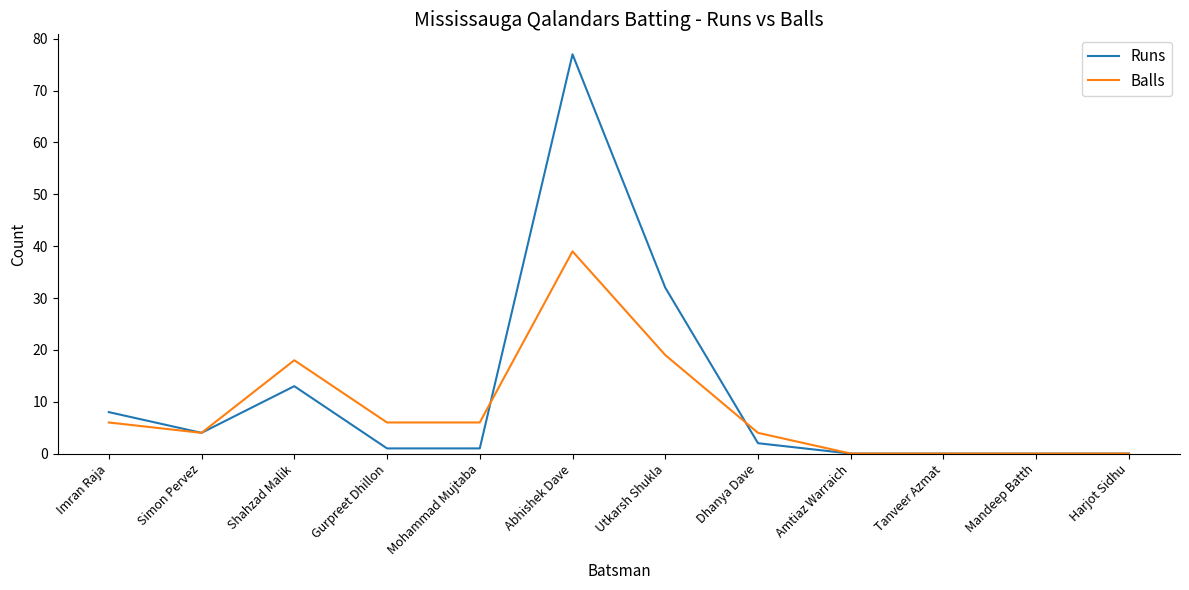

Reading left to right, what are all the values shown in this chart?

Runs: Imran Raja=8	Simon Pervez=4	Shahzad Malik=13	Gurpreet Dhillon=1	Mohammad Mujtaba=1	Abhishek Dave=77	Utkarsh Shukla=32	Dhanya Dave=2	Amtiaz Warraich=0	Tanveer Azmat=0	Mandeep Batth=0	Harjot Sidhu=0
Balls: Imran Raja=6	Simon Pervez=4	Shahzad Malik=18	Gurpreet Dhillon=6	Mohammad Mujtaba=6	Abhishek Dave=39	Utkarsh Shukla=19	Dhanya Dave=4	Amtiaz Warraich=0	Tanveer Azmat=0	Mandeep Batth=0	Harjot Sidhu=0